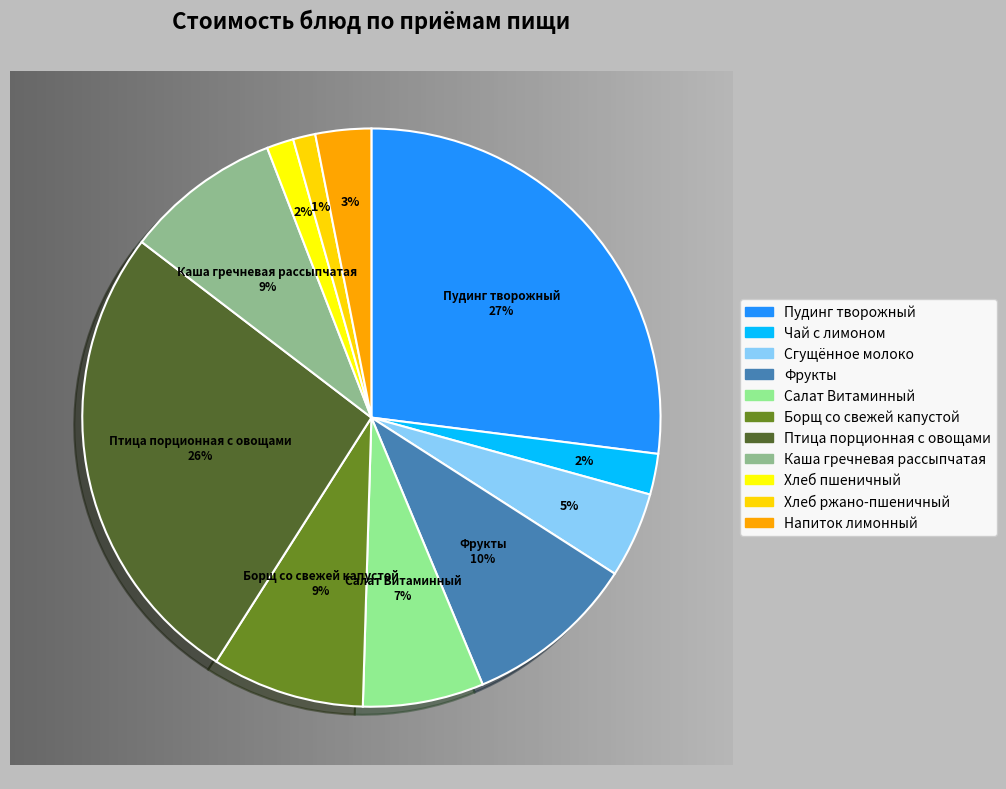

Which slice is the largest?

Пудинг творожный